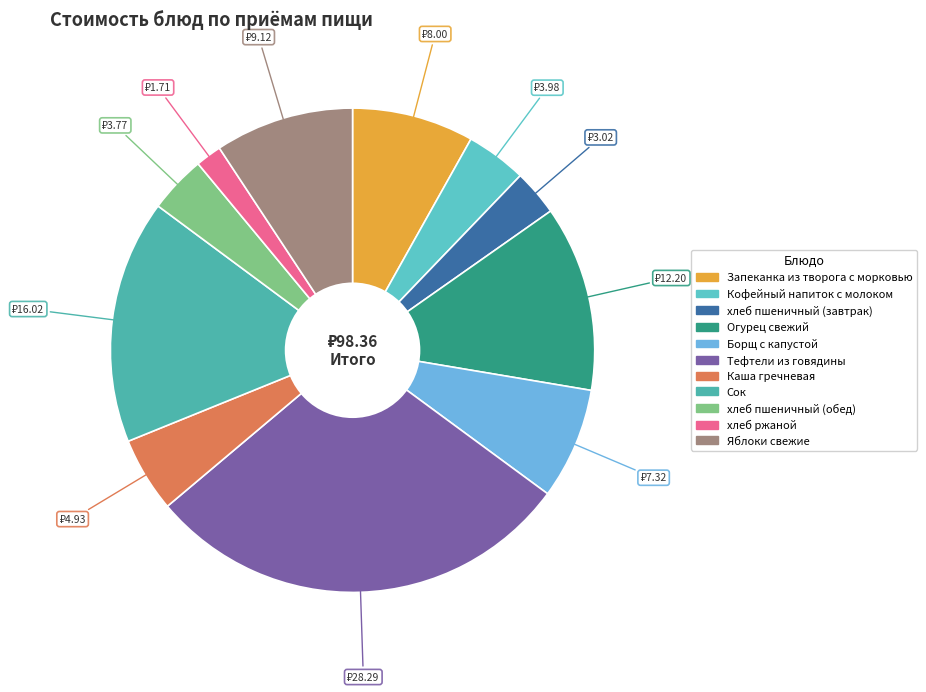

Count the number of slices in the pie.

11